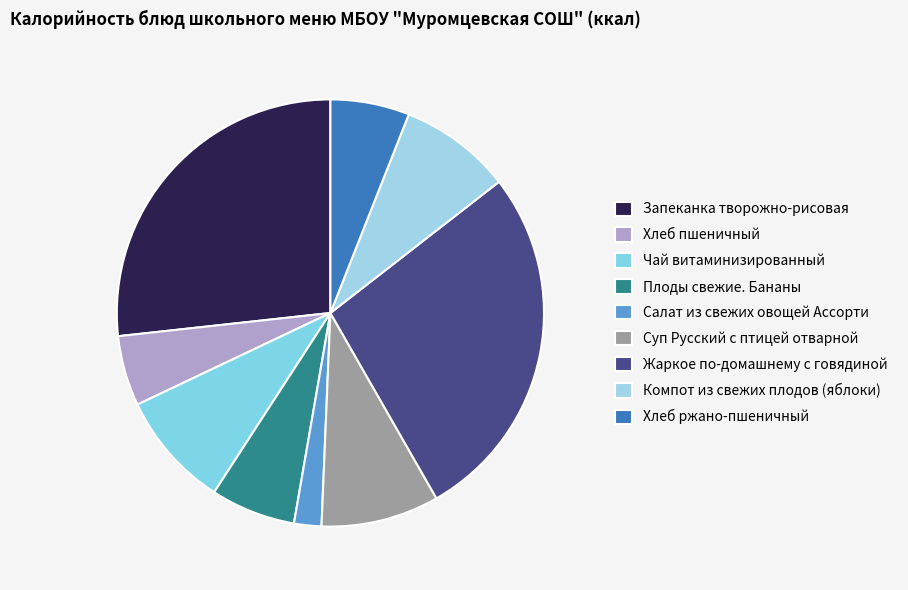

How many segments does this pie chart have?

9